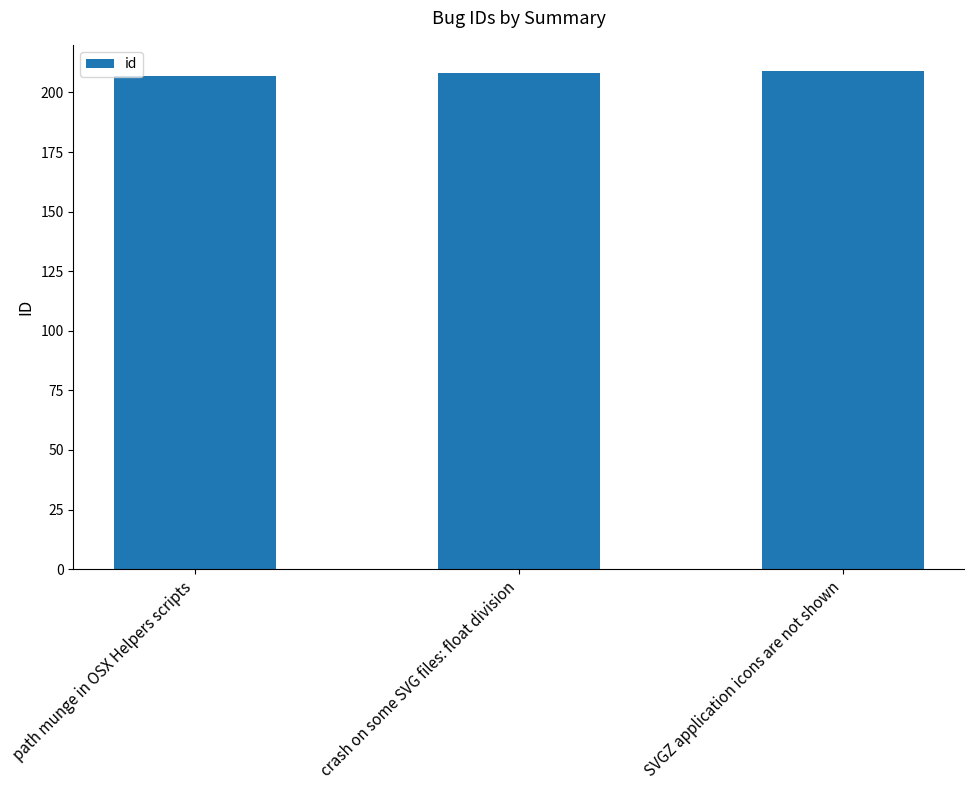

Approximately how many times larger is the value at path munge in OSX Helpers scripts compared to crash on some SVG files: float division?

1.0